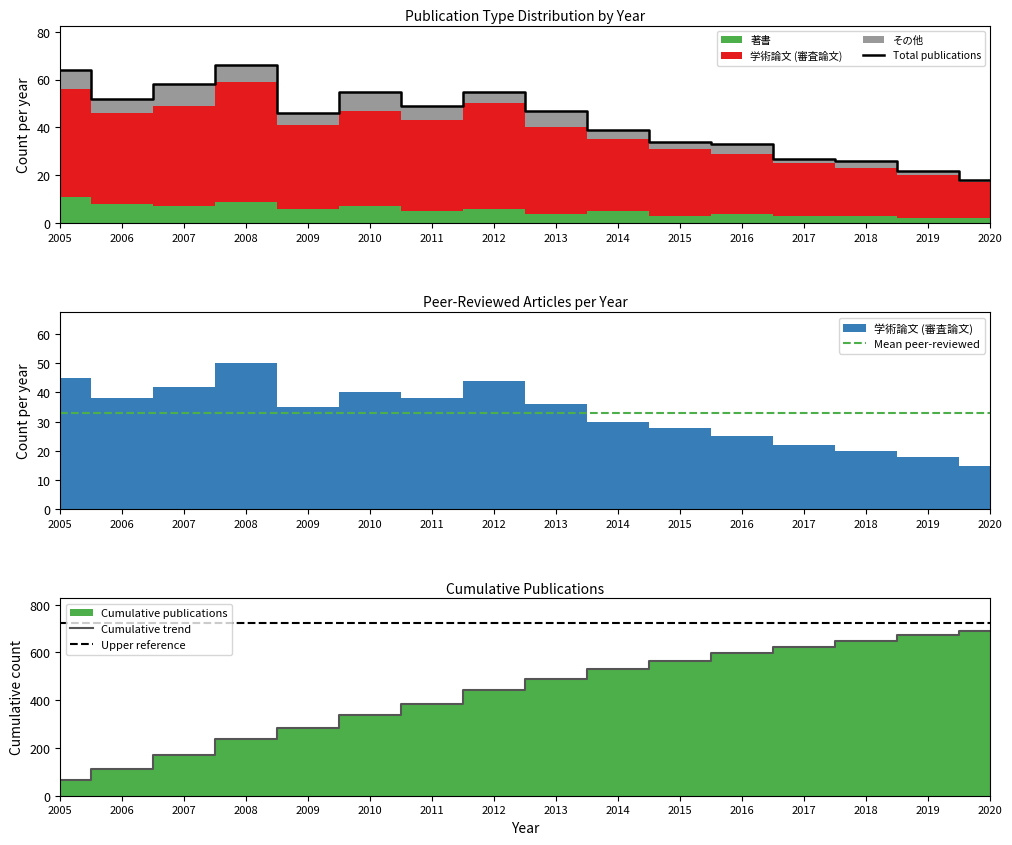

Does the chart display data point markers on the line(s)?

No